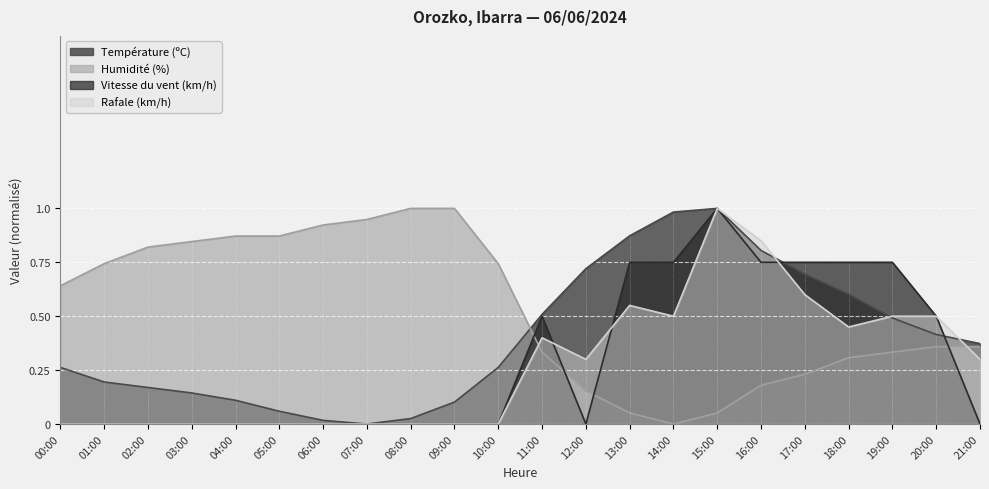

At how many categories does at least one series exceed 0?

22